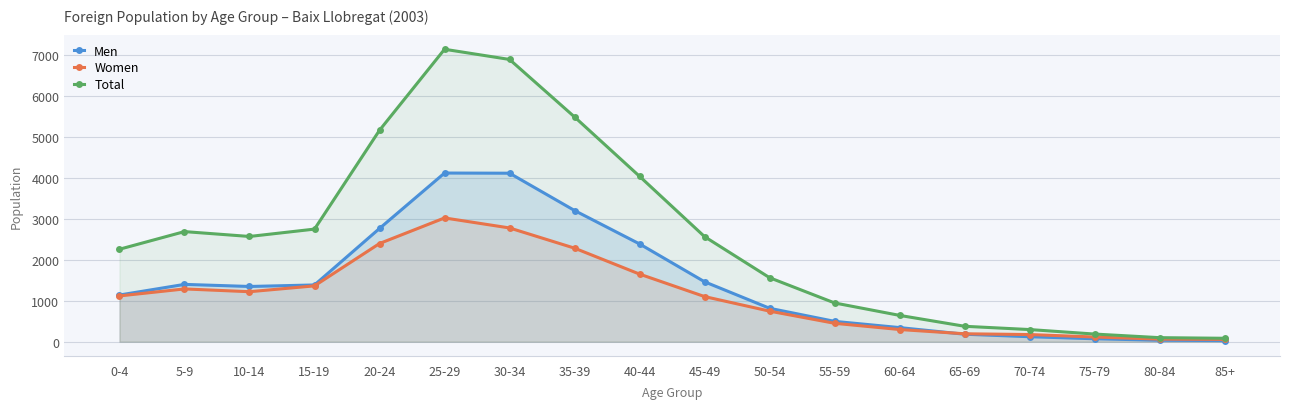

Which series has the largest range (max minus min)?

Total